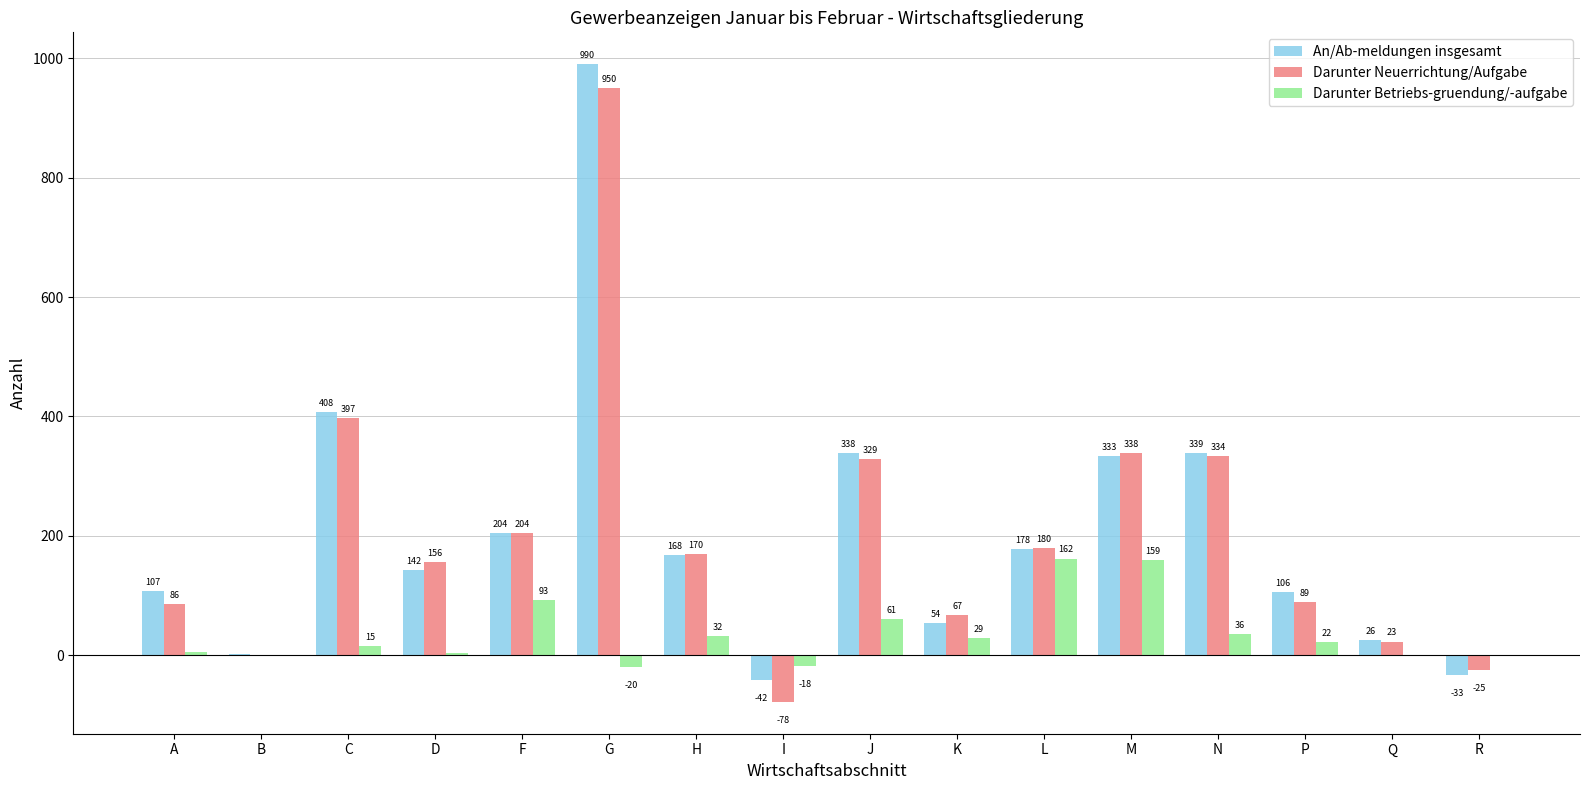

Is the value of An/Ab-meldungen insgesamt at C greater than the value of Darunter Neuerrichtung/Aufgabe at K?

Yes